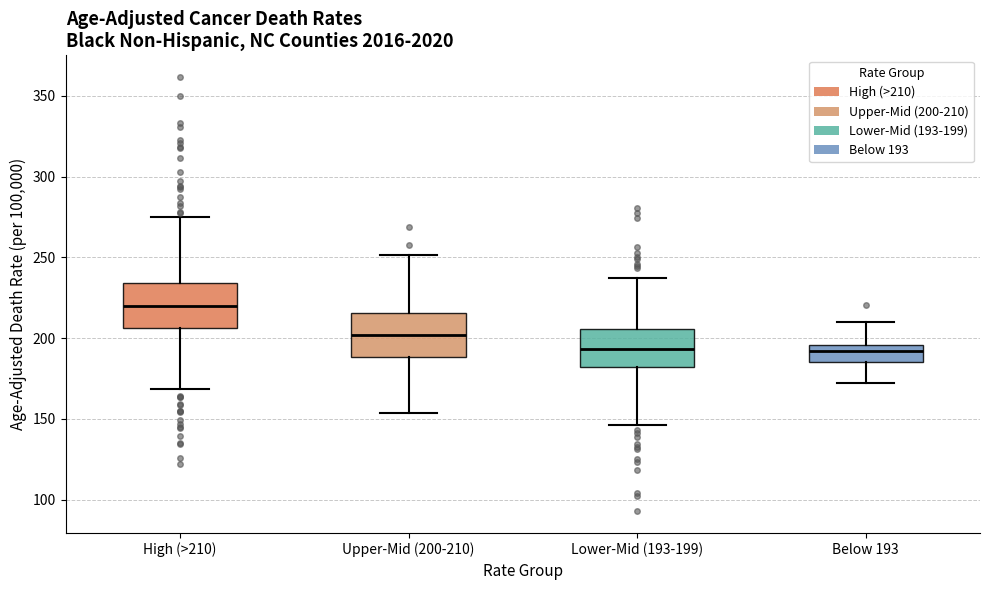

Reading left to right, read every box against the y-axis: the position of its median line, the range the box covers, and the ends of its whiskers. The values are not printed on the chart, so give them approximately, as read against the axis.

High (>210): median 220, box 205 to 235, whiskers 170 to 275
Upper-Mid (200-210): median 200, box 190 to 215, whiskers 155 to 250
Lower-Mid (193-199): median 195, box 180 to 205, whiskers 145 to 235
Below 193: median 190, box 185 to 195, whiskers 170 to 210